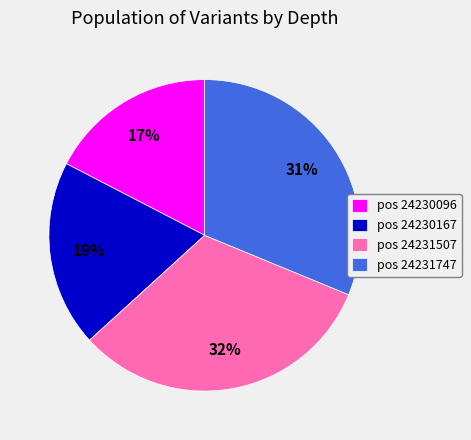

Count the number of slices in the pie.

4